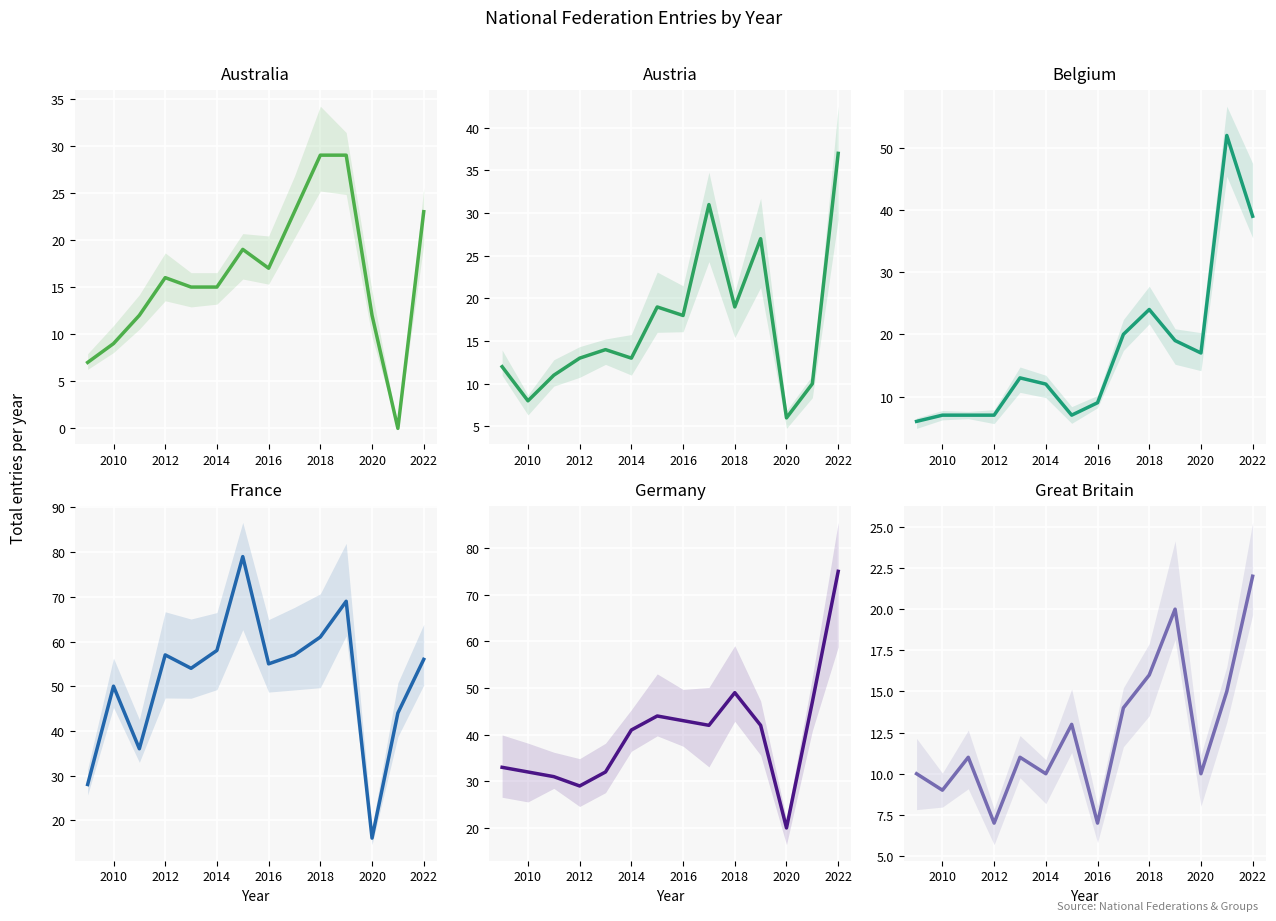

Is the value of Germany at 2010 greater than the value of Australia at 2020?

Yes